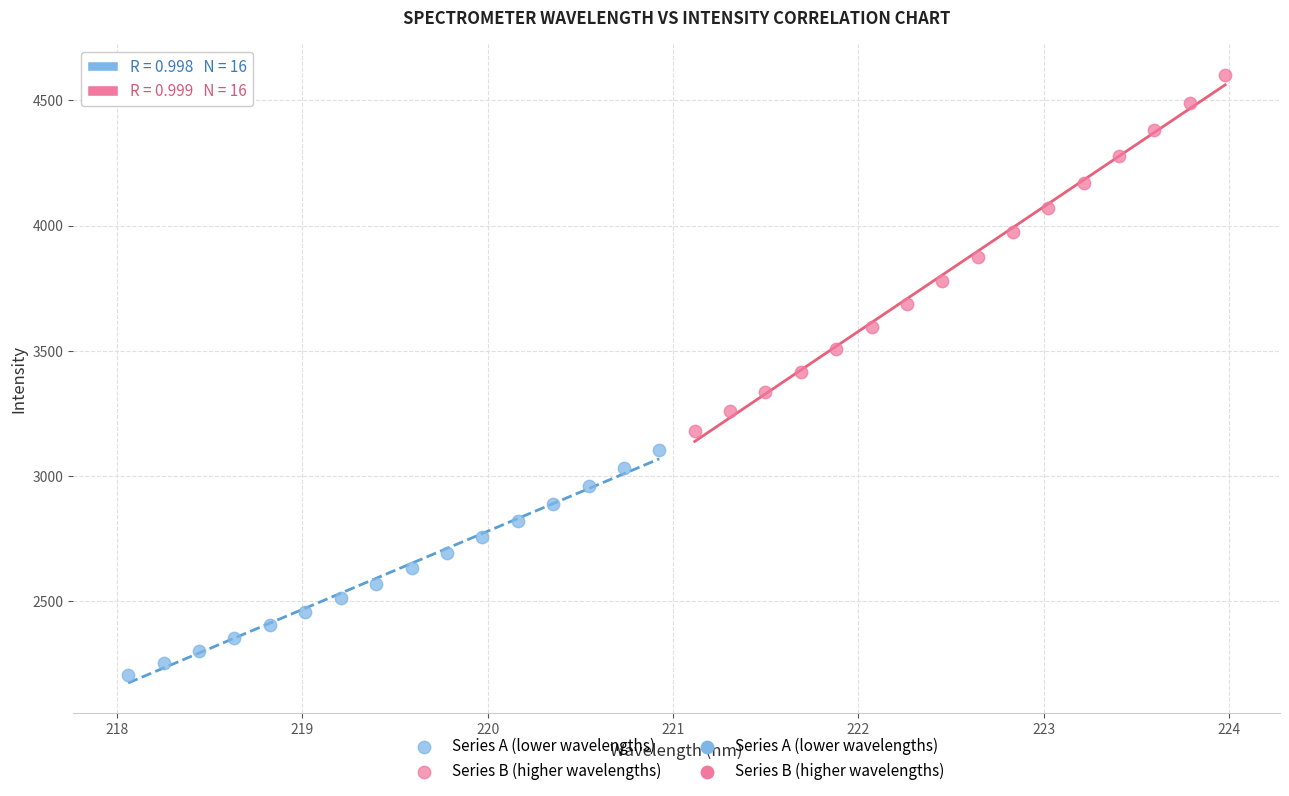

Which series has the largest Y range (max minus min)?

Series B (higher wavelengths)